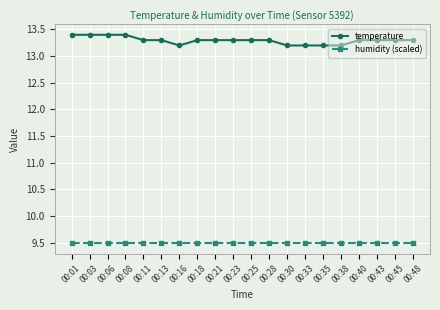

How many categories are shown in the chart?

20